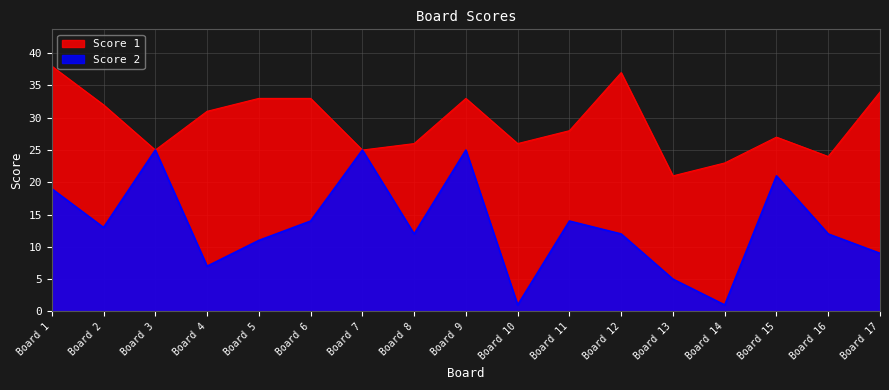

The value of Score 2 at Board 7 is 25. True or false?

True